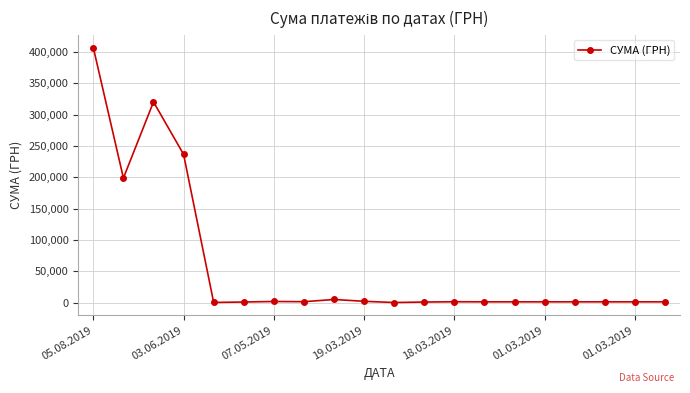

How many lines are shown in the chart?

1